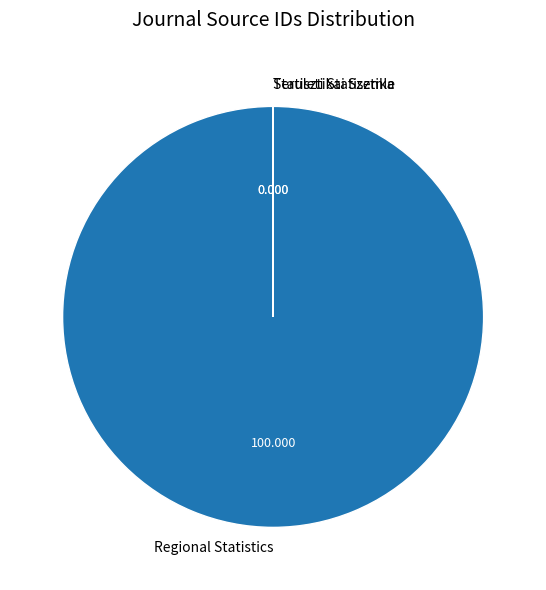

Which slice represents more than half of the pie?

Regional Statistics